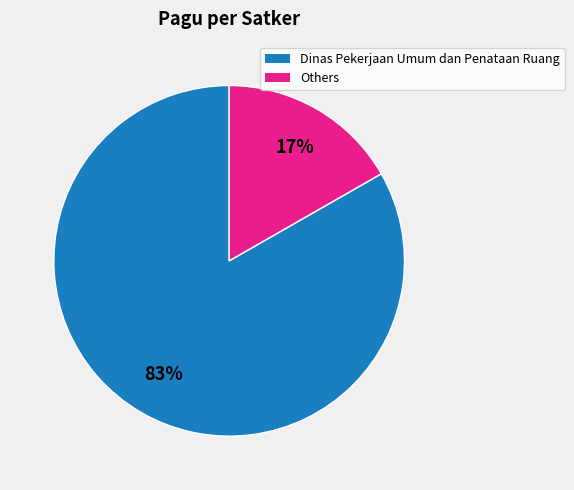

Is there a majority slice in this chart?

Yes